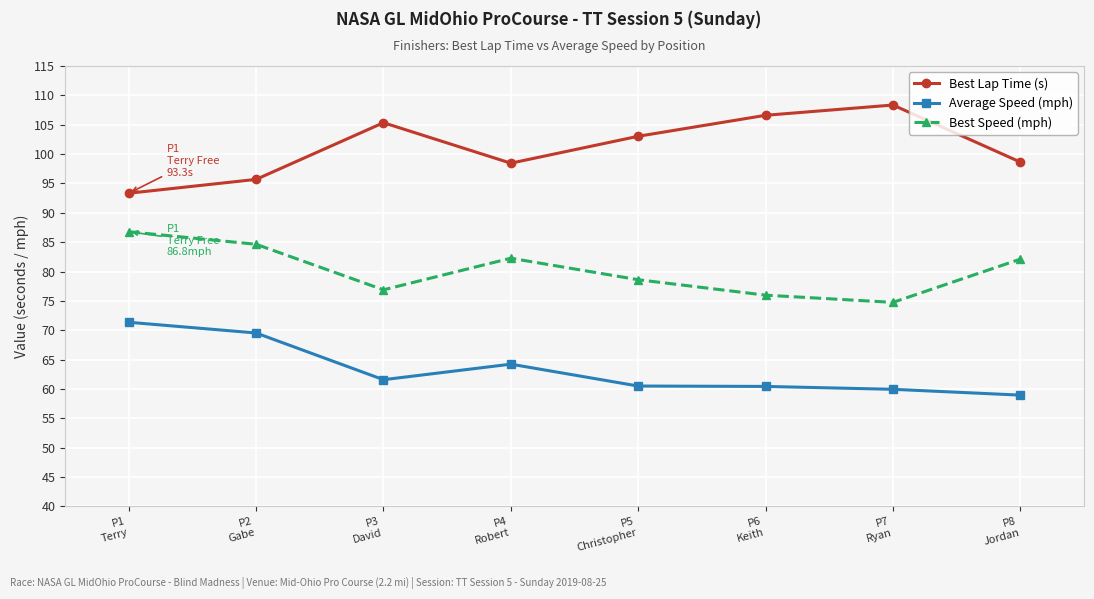

True or false: Average Speed (mph) and Best Lap Time (s) cross at least once.

False